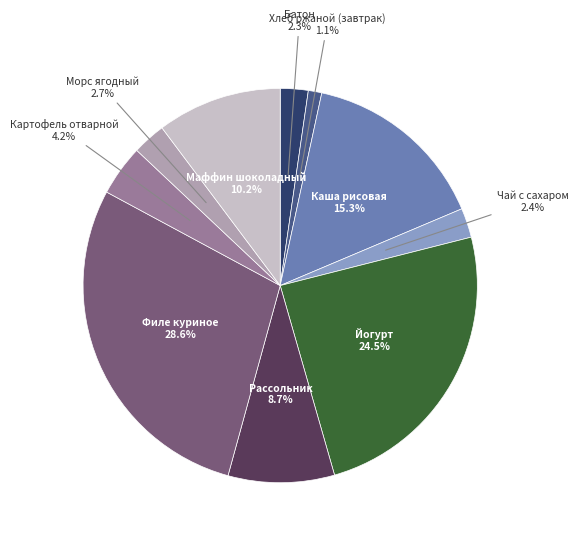

To the nearest percent, what percentage of the pie is Каша рисовая?

15%